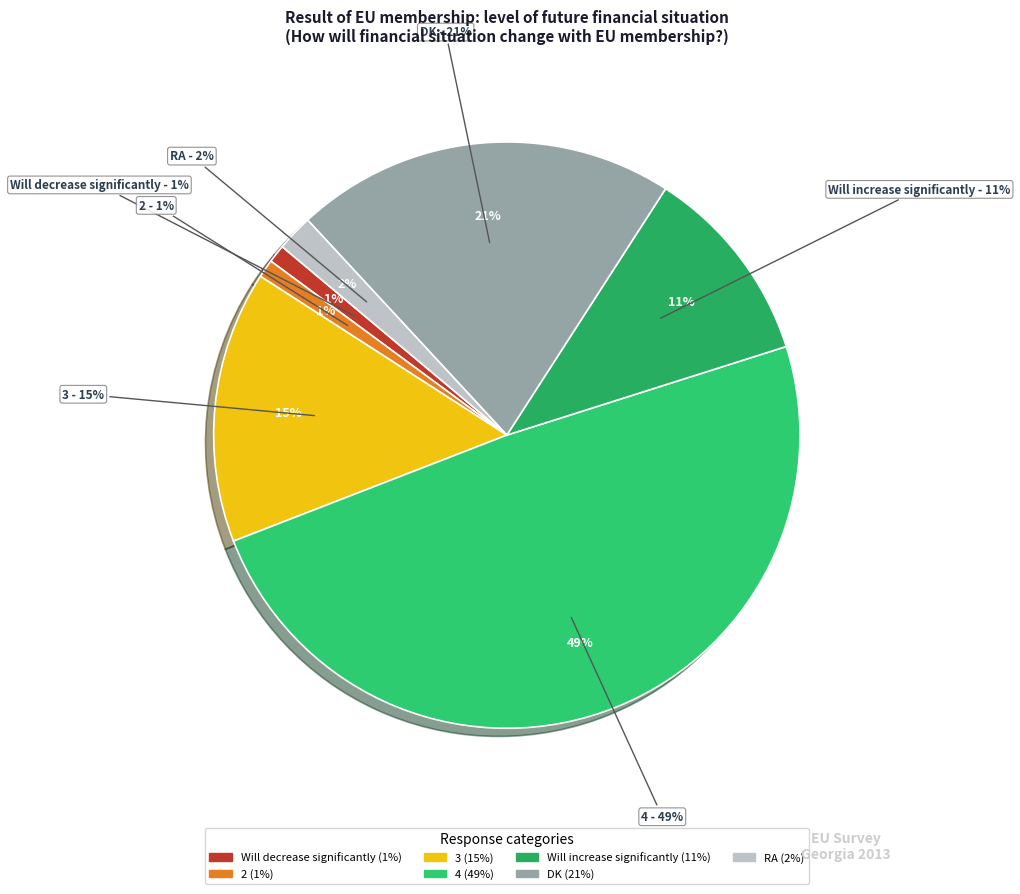

Combined, do RA and 4 account for over 50%?

Yes